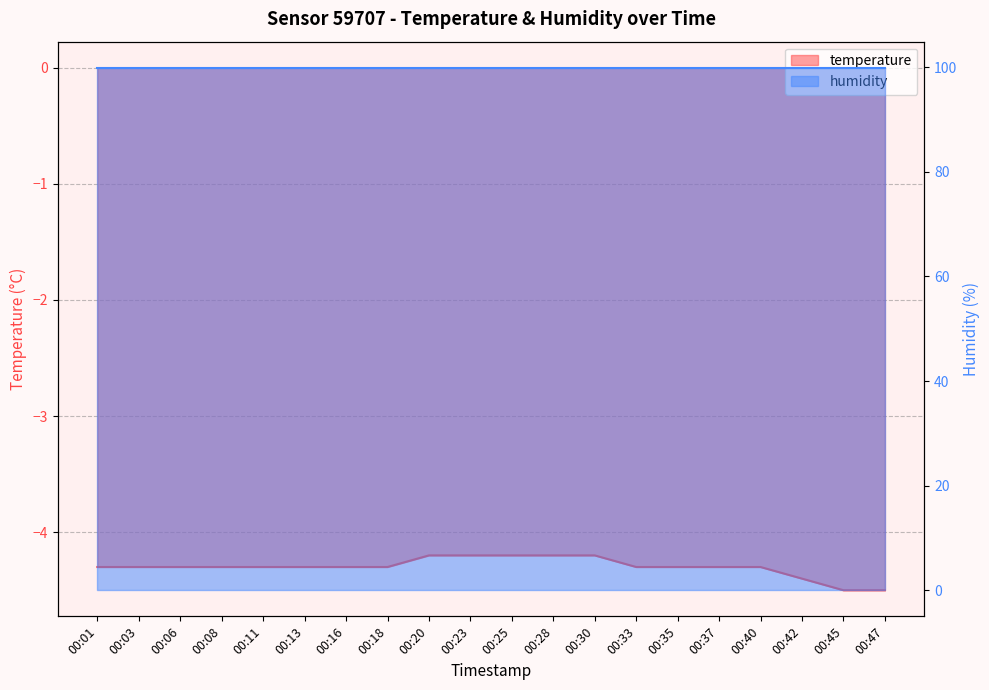

List the labels in order of value, largest first.

00:20, 00:23, 00:25, 00:28, 00:30, 00:01, 00:03, 00:06, 00:08, 00:11, 00:13, 00:16, 00:18, 00:33, 00:35, 00:37, 00:40, 00:42, 00:45, 00:47